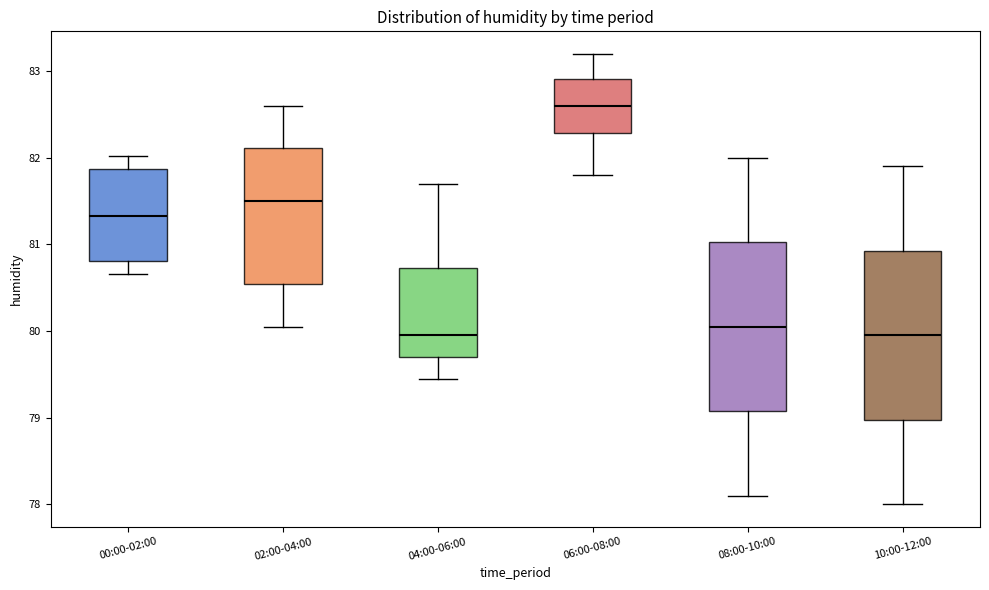

Where is the upper edge of the box for 10:00-12:00 on the y-axis? The values are not printed on the chart, so give them approximately, as read against the axis.

80.9